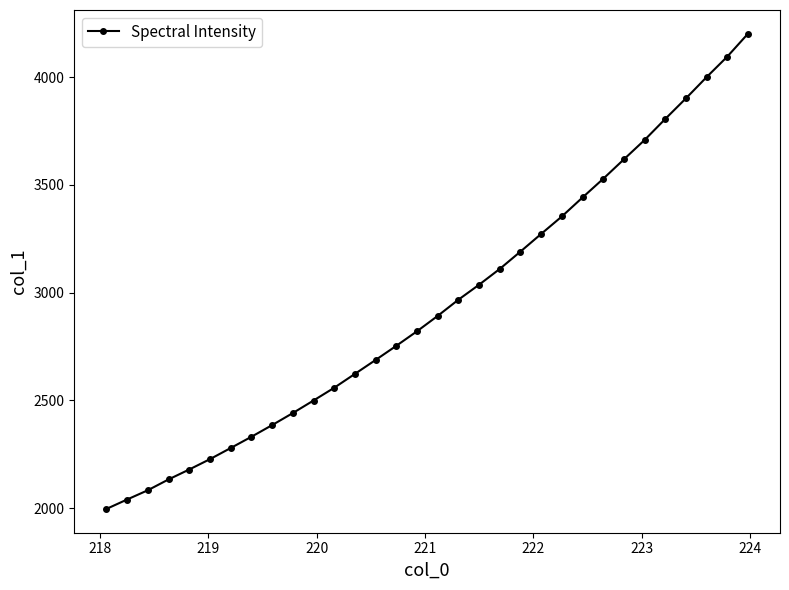

What is the minimum value shown in the chart?

1995.8